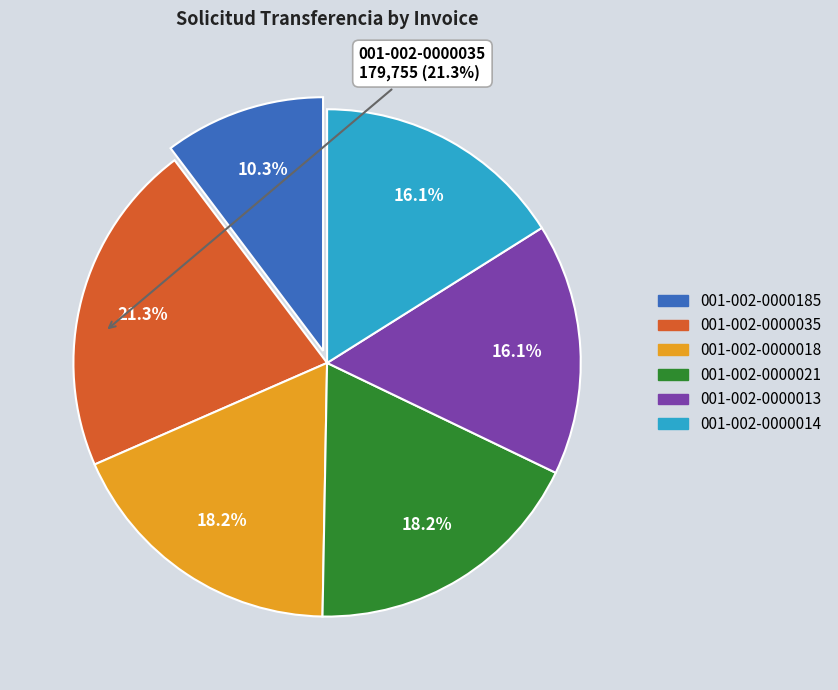

To the nearest percent, what is the average slice percentage?

17%